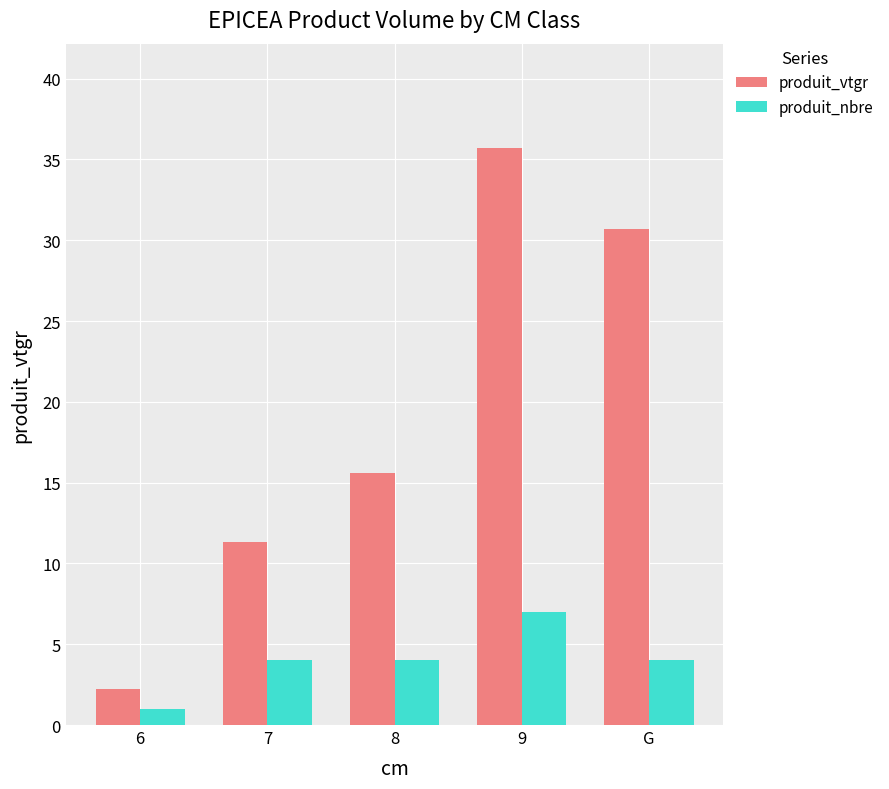

Where is produit_vtgr nearest to the value 18?

8